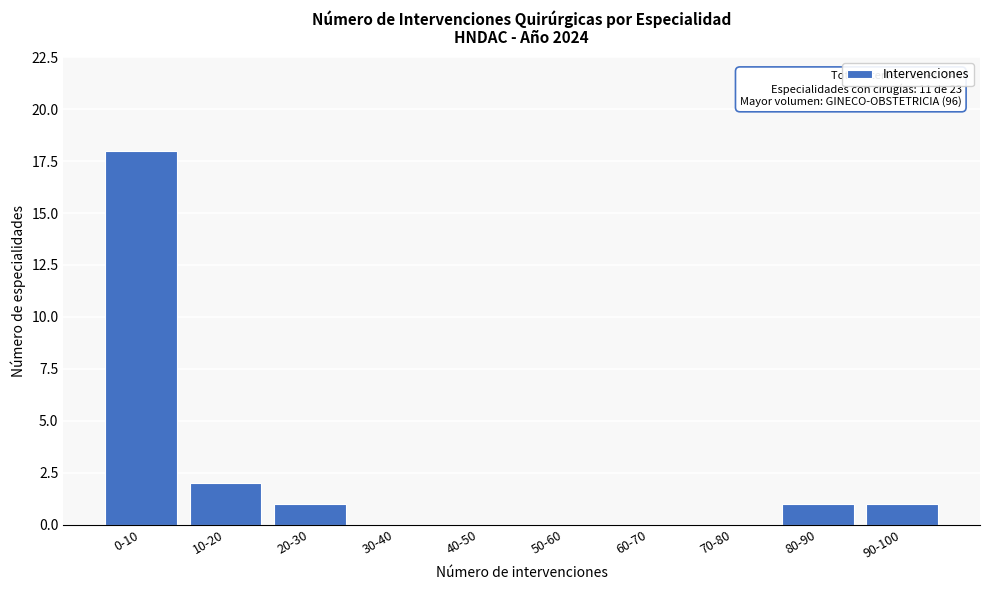

Reading left to right, extract all data points from this chart.

0-10=18	10-20=2	20-30=1	30-40=0	40-50=0	50-60=0	60-70=0	70-80=0	80-90=1	90-100=1